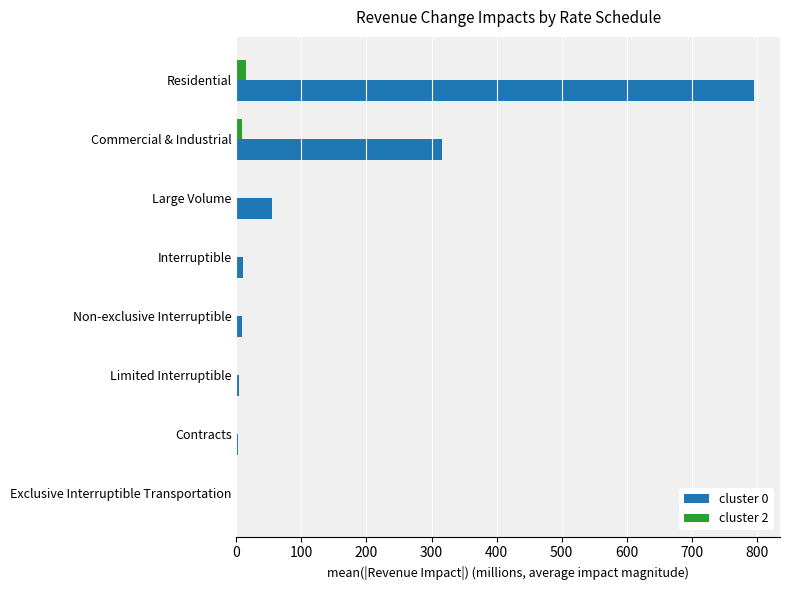

What is the maximum value for cluster 2?

15.5